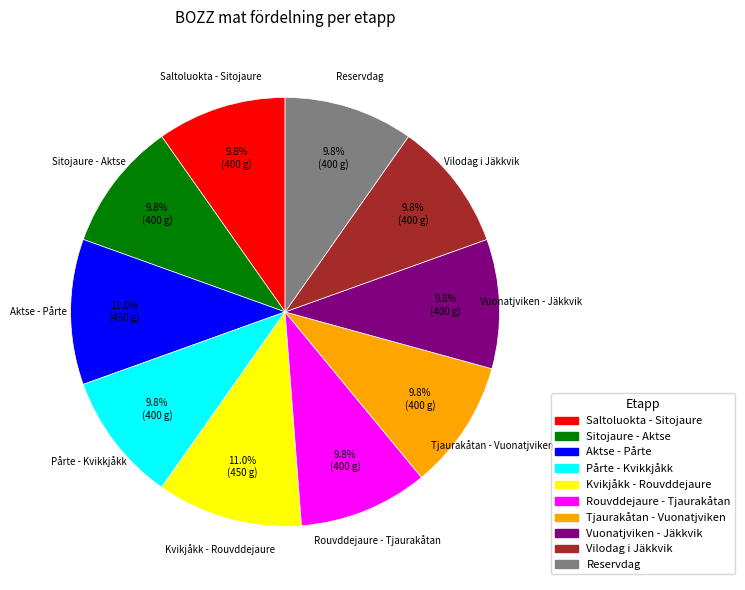

To the nearest percent, what percentage of the pie is Aktse - Pårte?

11%